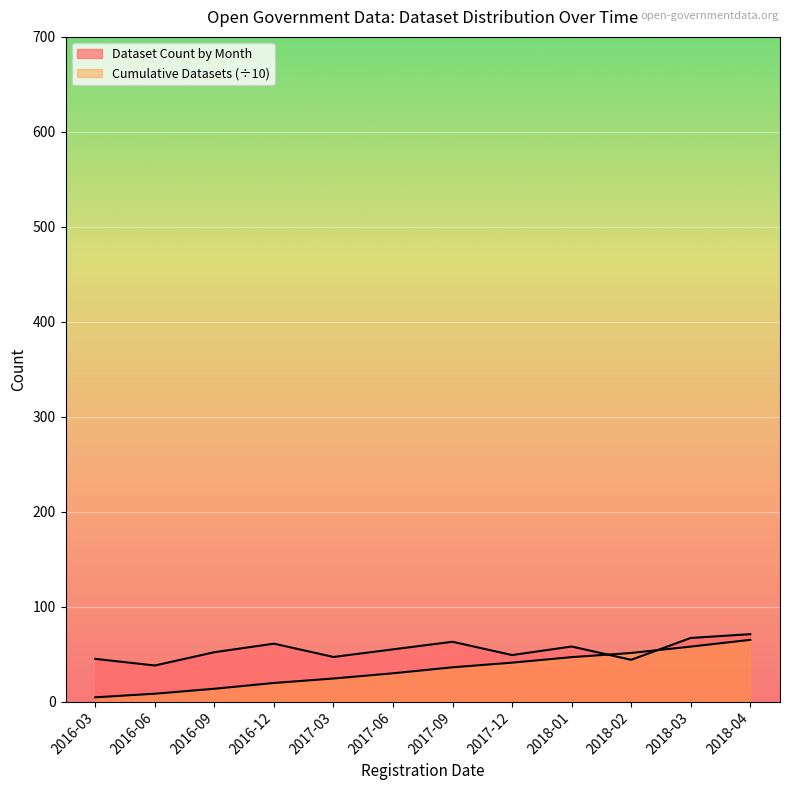

At 2016-12, list the series in order from smallest to largest.

Cumulative Datasets, Dataset Count by Month